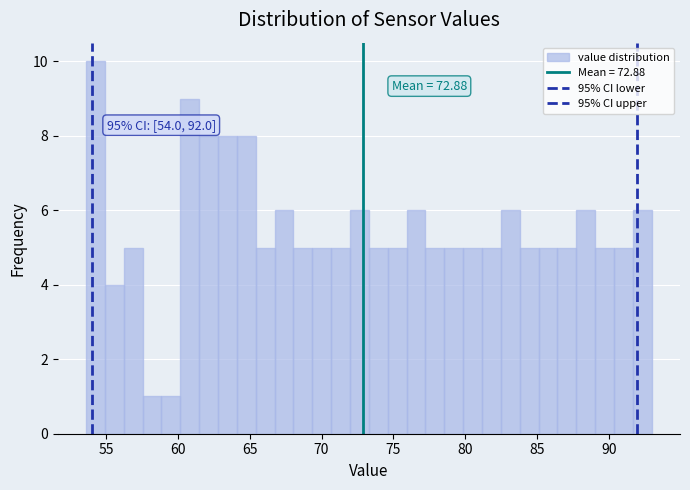

Read against the x-axis, roughly where is the centre of the tallest bar?

54.5